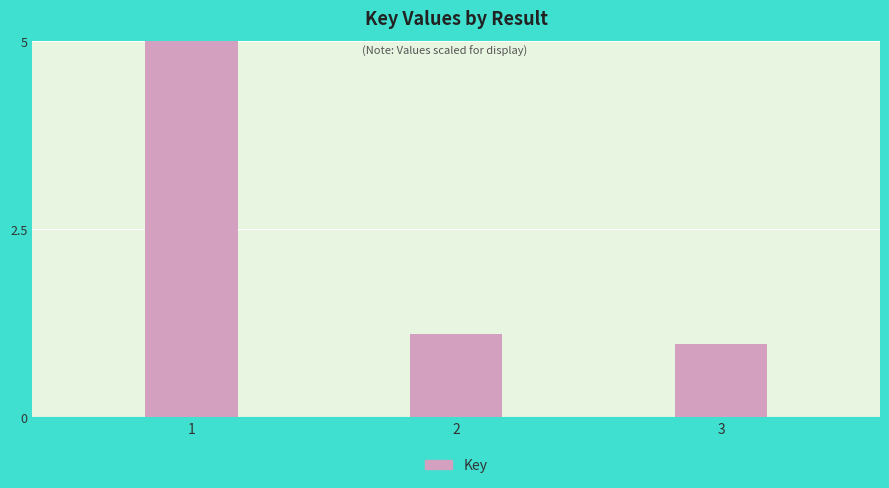

Rank the categories by value from lowest to highest.

3, 2, 1